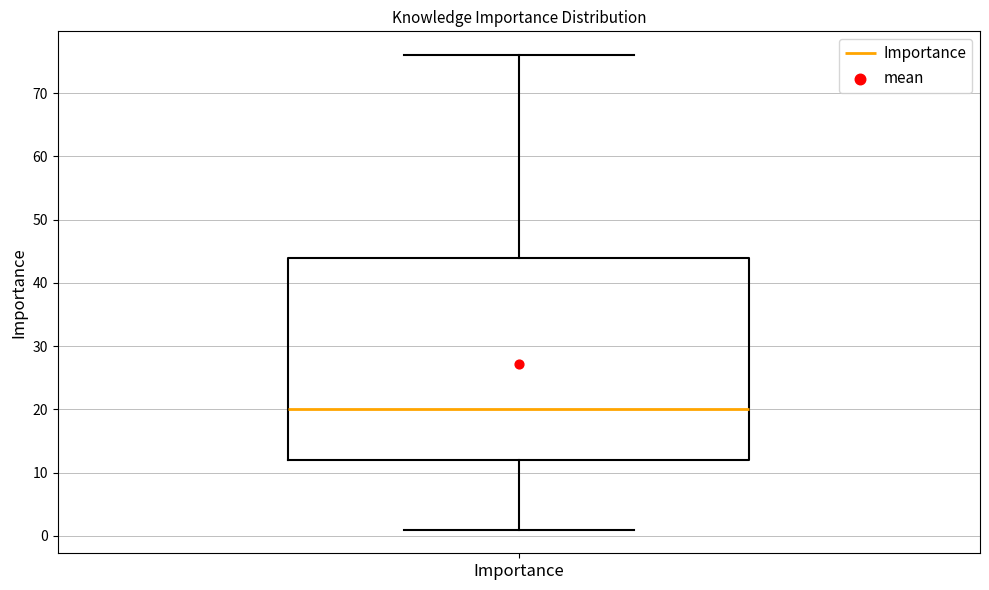

Transcribe this box plot: give where the median line is, the range the box spans, and where the two whiskers end, as read against the y-axis. The values are not printed on the chart, so give them approximately, as read against the axis.

median 20, box 12 to 44, whiskers 1 to 76